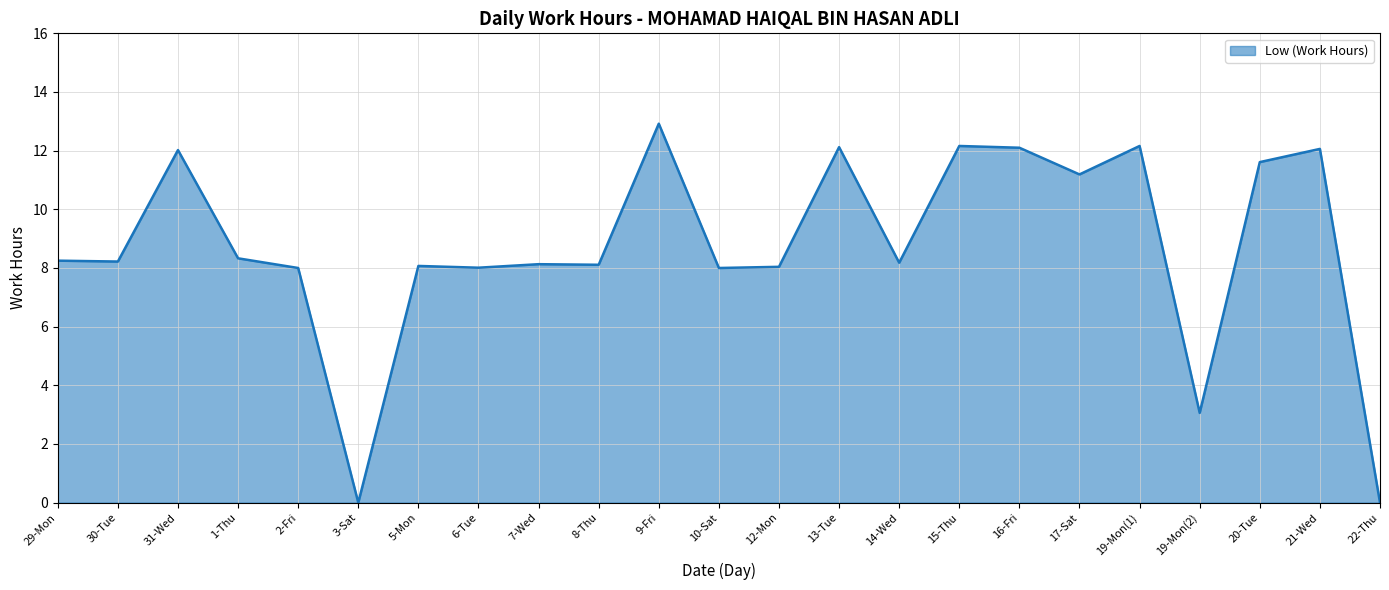

What is the maximum value shown in the chart?

12.9